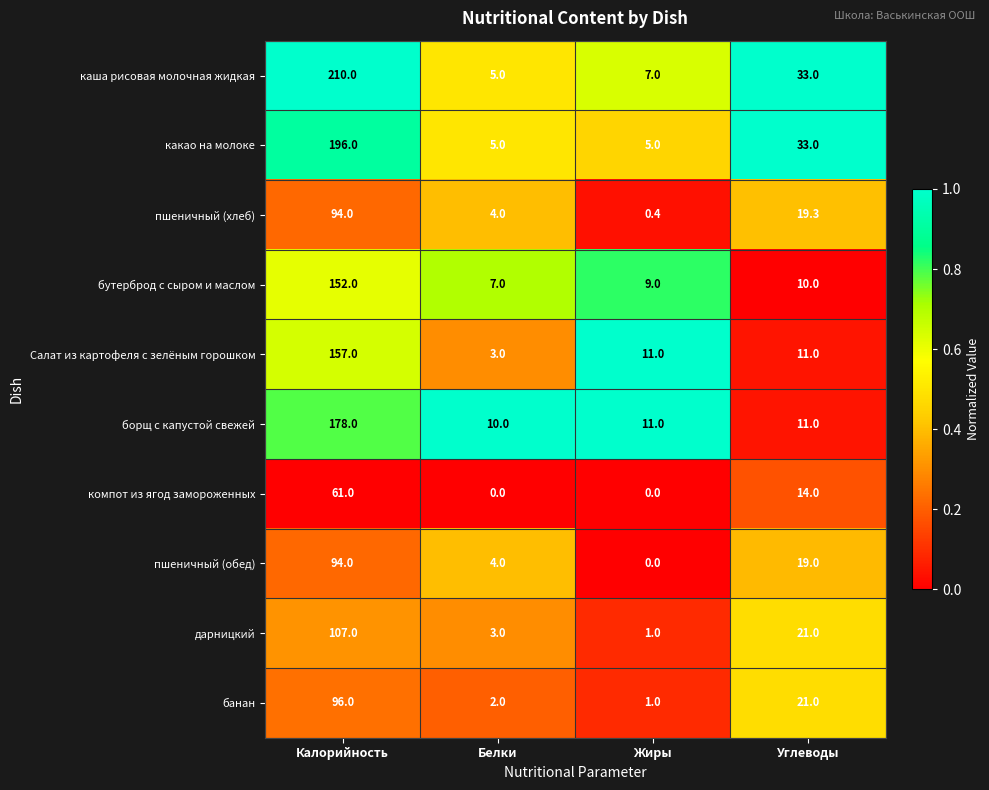

What is the difference between the highest and lowest values at Калорийность?

149.0